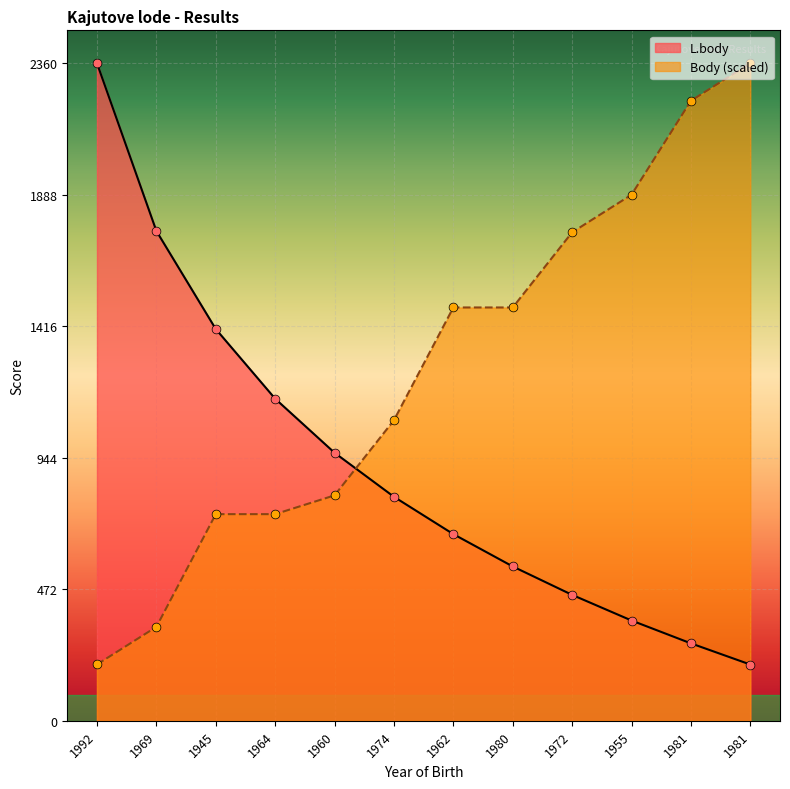

Which series has the widest spread of Y values?

L.body